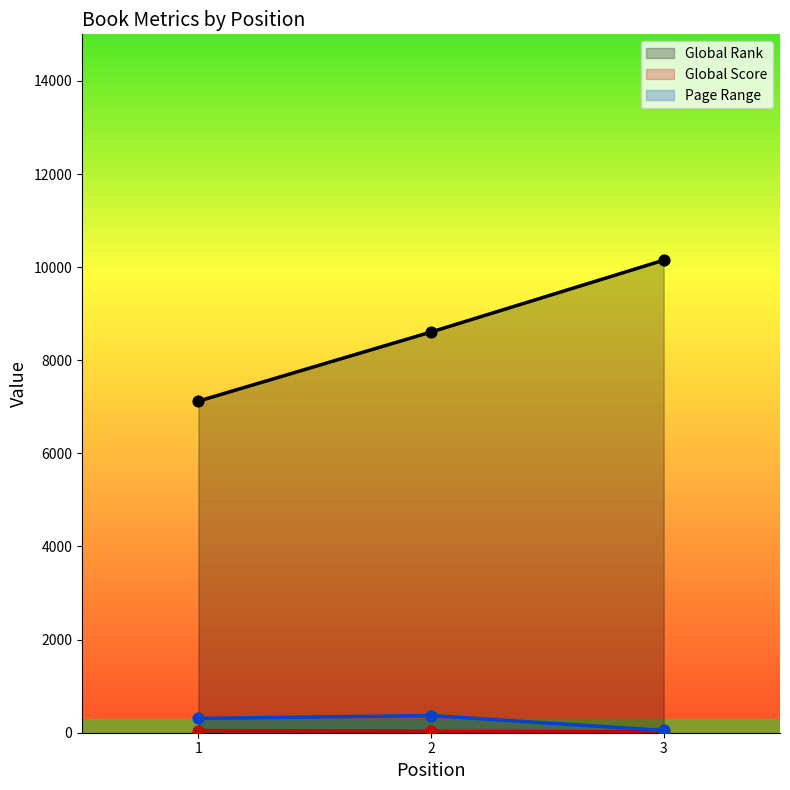

Which series has the largest total across all categories?

Global Rank